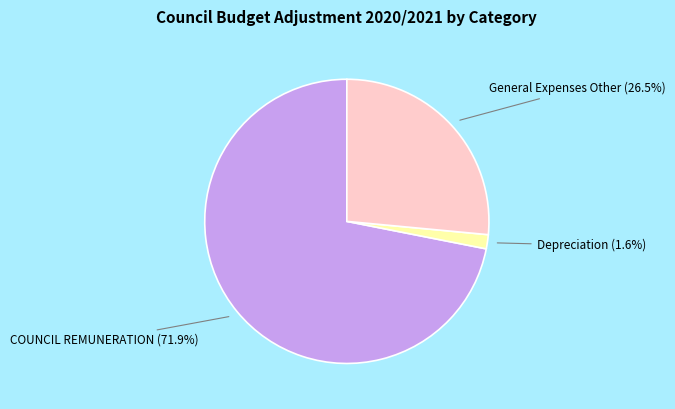

To the nearest percent, what is the difference between the largest and smallest slice percentages?

70%